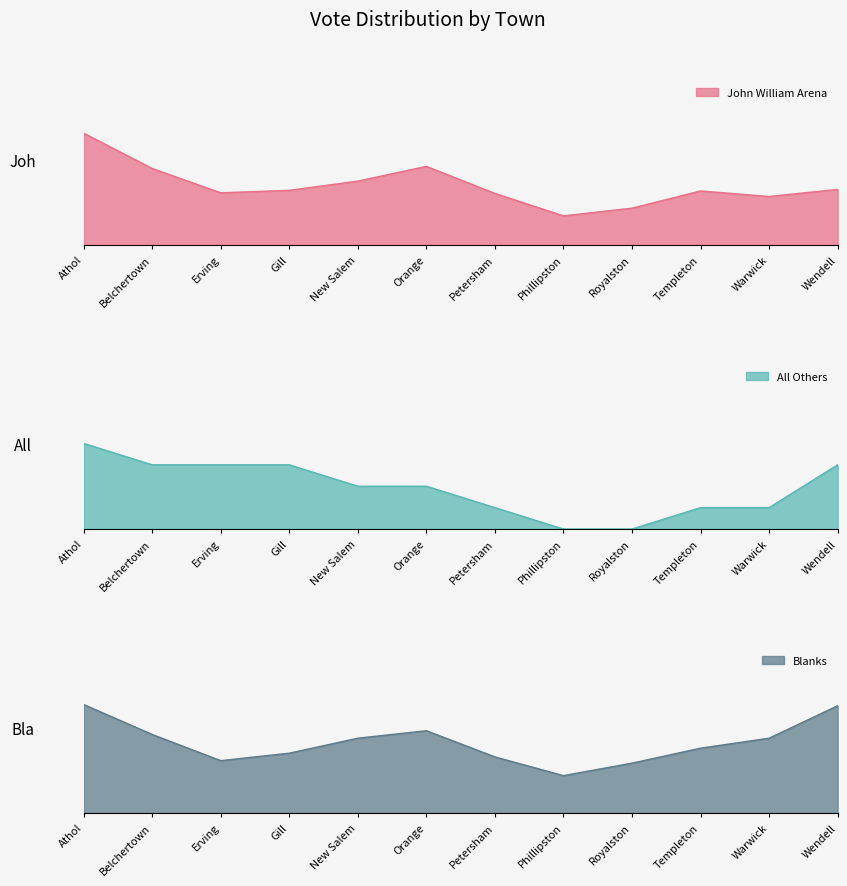

What is the spread (max minus min) of values at Royalston?

75